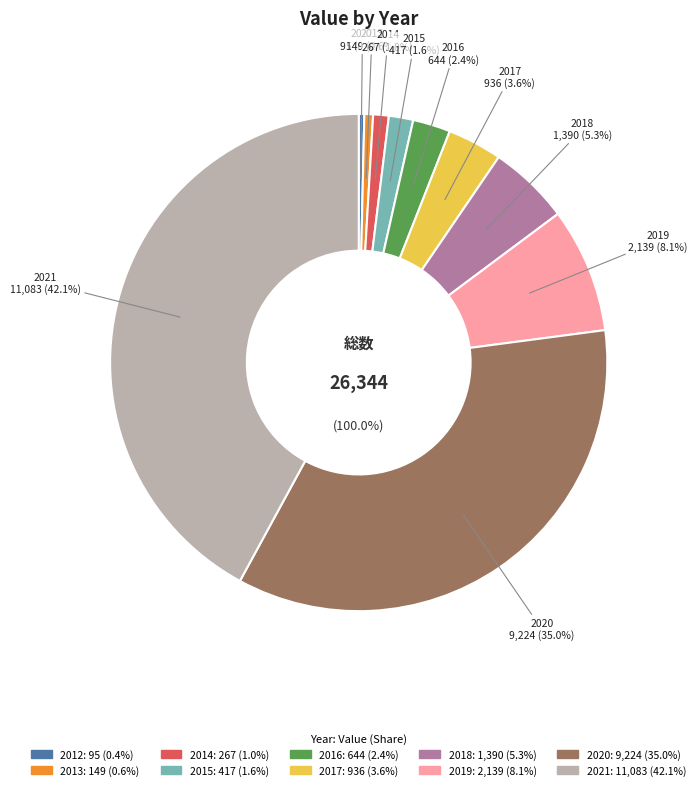

How many segments does this pie chart have?

10